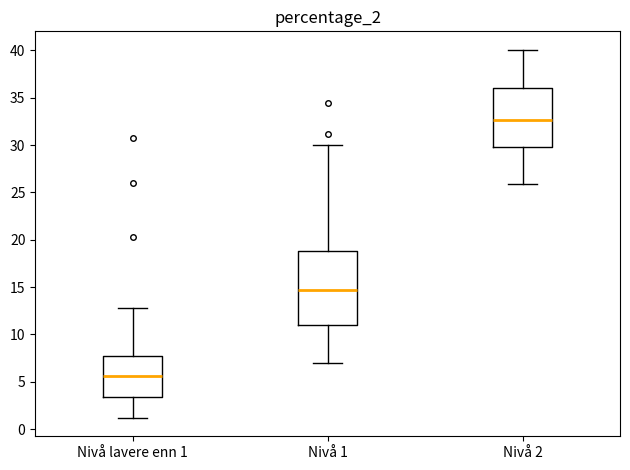

Reading left to right, read every box against the y-axis: the position of its median line, the range the box covers, and the ends of its whiskers. The values are not printed on the chart, so give them approximately, as read against the axis.

Nivå lavere enn 1: median 5.5, box 3.5 to 7.5, whiskers 1.0 to 12.5
Nivå 1: median 14.5, box 11.0 to 19.0, whiskers 7.0 to 30.0
Nivå 2: median 32.5, box 30.0 to 36.0, whiskers 26.0 to 40.0